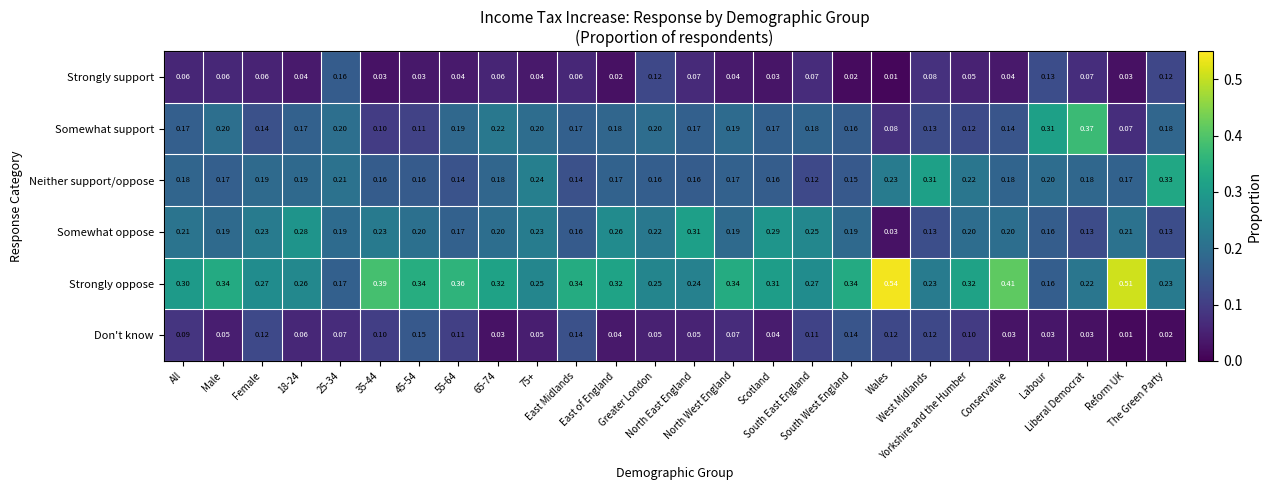

Which series has the largest total across all categories?

Strongly oppose